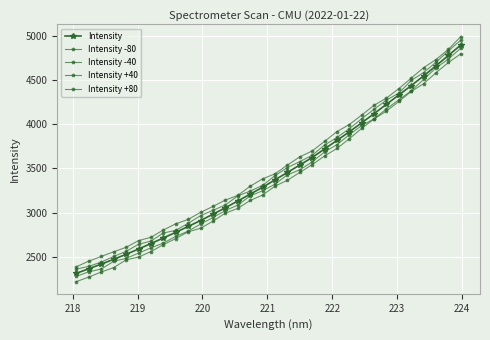

Reading left to right, transcribe all the data shown in this chart.

Intensity: 2312.5	2364.6	2416.2	2471.3	2526.9	2587.0	2649.2	2711.8	2776.2	2842.3	2909.7	2980.9	3054.4	3130.1	3207.7	3285.7	3369.9	3453.4	3537.7	3622.8	3719.6	3816.2	3913.5	4015.7	4119.5	4225.2	4330.3	4437.1	4546.5	4661.6	4778.3	4895.7
Intensity -80: 2218.8	2270.0	2327.0	2376.9	2464.8	2496.0	2558.2	2636.5	2705.4	2781.5	2822.1	2902.2	2993.8	3046.4	3137.0	3197.4	3298.4	3365.3	3453.4	3541.5	3640.0	3725.0	3835.4	3952.6	4059.3	4149.1	4257.1	4370.5	4458.6	4582.5	4698.5	4796.0
Intensity -40: 2278.6	2329.5	2360.8	2448.2	2481.3	2540.6	2600.6	2654.2	2730.4	2789.2	2868.8	2943.2	3022.8	3084.2	3187.6	3246.4	3320.6	3426.5	3483.0	3572.2	3686.1	3768.0	3880.5	3984.8	4060.3	4173.5	4276.1	4378.0	4507.2	4637.8	4736.9	4860.9
Intensity +40: 2359.8	2391.2	2439.3	2502.8	2560.5	2640.6	2677.2	2768.2	2798.8	2877.9	2964.3	3024.7	3086.1	3188.0	3242.6	3307.4	3417.1	3508.6	3575.7	3647.9	3763.1	3849.8	3948.5	4061.8	4168.8	4272.6	4352.0	4495.4	4584.7	4701.1	4830.1	4950.6
Intensity +80: 2387.2	2450.6	2503.0	2556.0	2606.5	2682.2	2719.6	2802.4	2872.1	2921.9	3001.8	3068.9	3141.5	3193.4	3297.8	3381.2	3438.1	3536.7	3630.1	3696.5	3805.2	3915.7	3996.0	4103.1	4214.4	4295.6	4402.5	4522.0	4639.6	4732.0	4847.0	4991.1